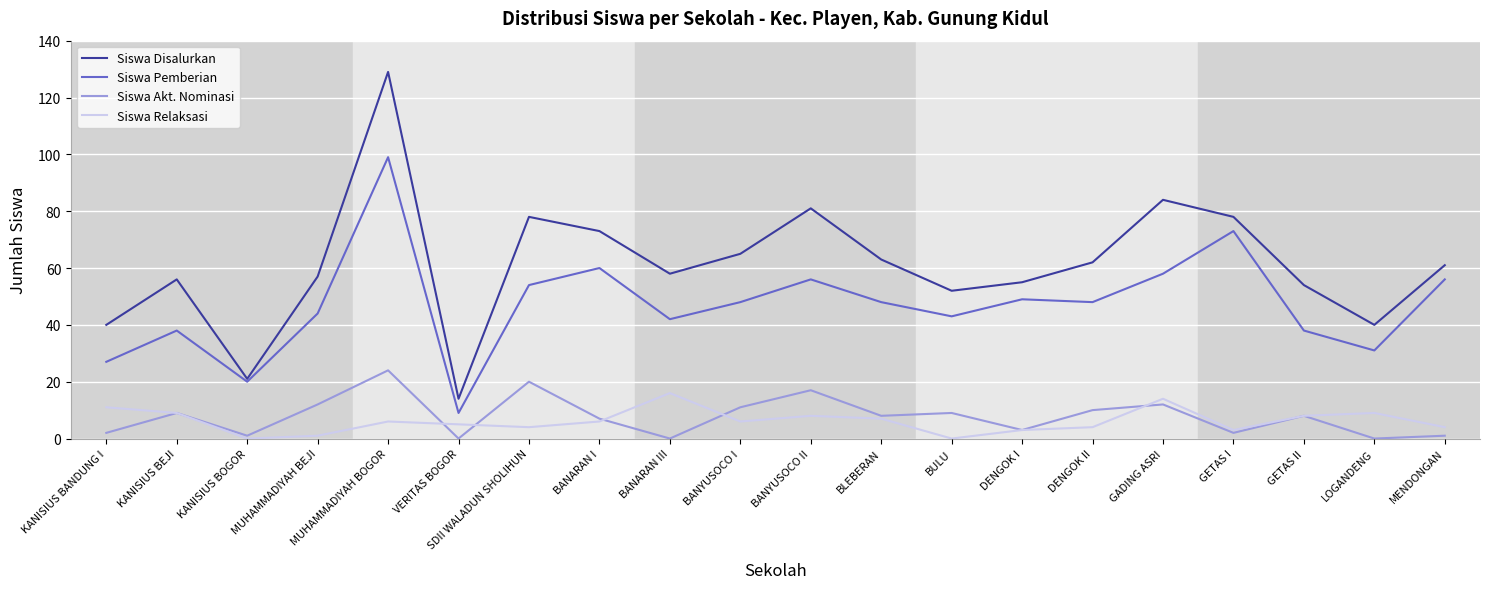

The value of Siswa Relaksasi at BANYUSOCO II is 8. True or false?

True